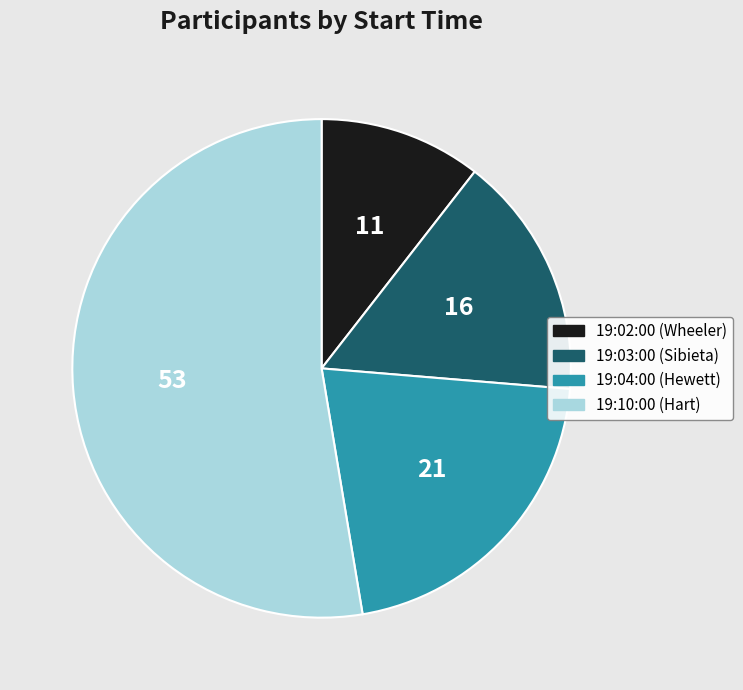

How many slices are in this pie chart?

4